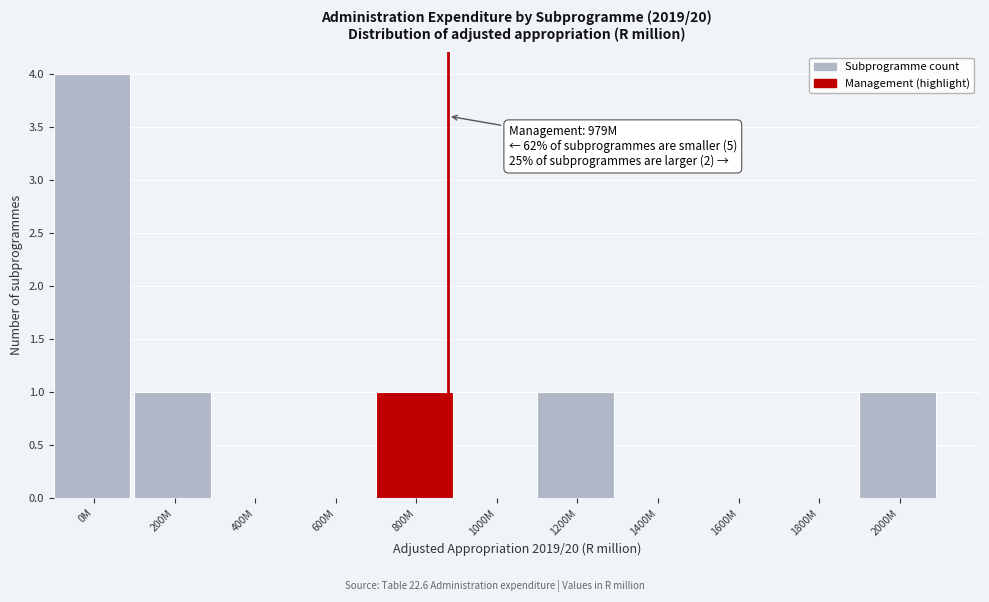

Reading left to right, extract all data points from this chart.

0M=4	200M=1	400M=0	600M=0	800M=1	1000M=0	1200M=1	1400M=0	1600M=0	1800M=0	2000M=1